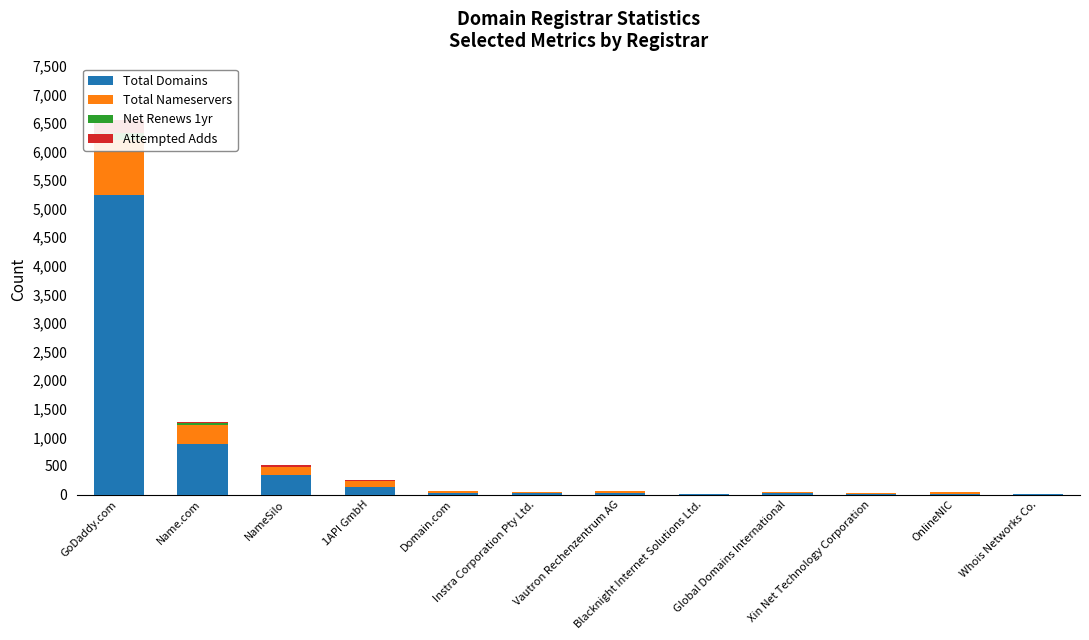

What is the difference between the highest and lowest values at Name.com?

856